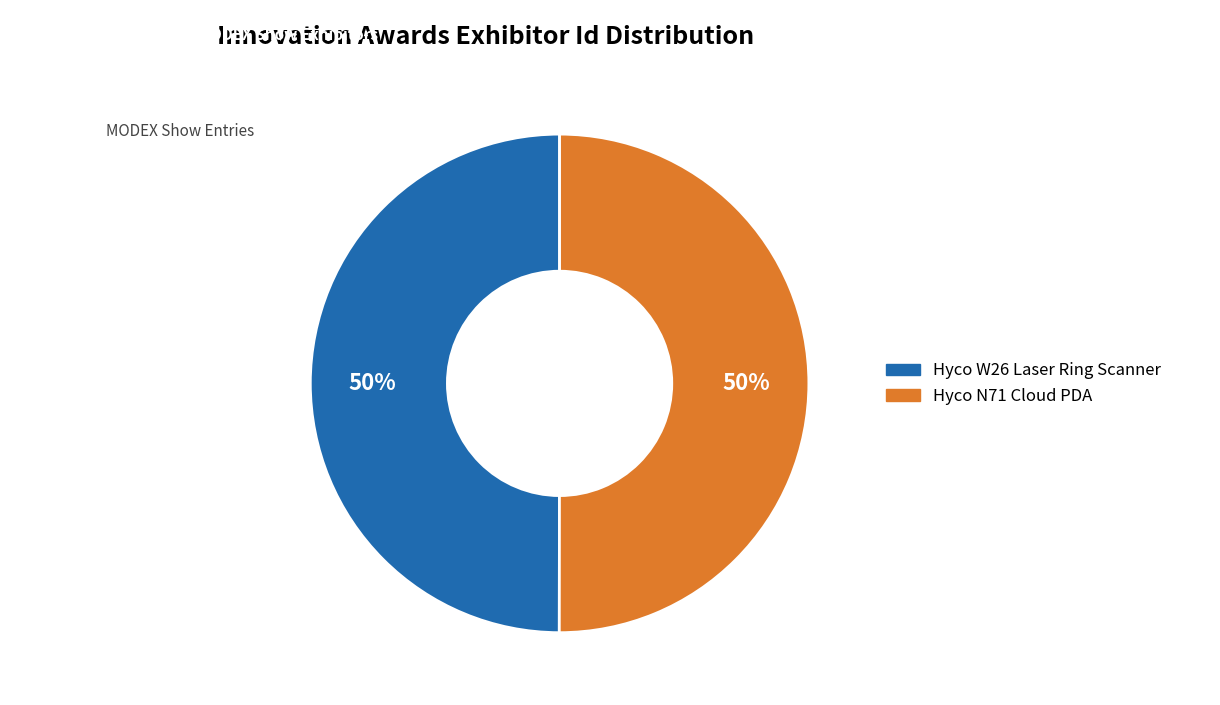

True or false: Hyco W26 Laser Ring Scanner accounts for 41% of the total.

False